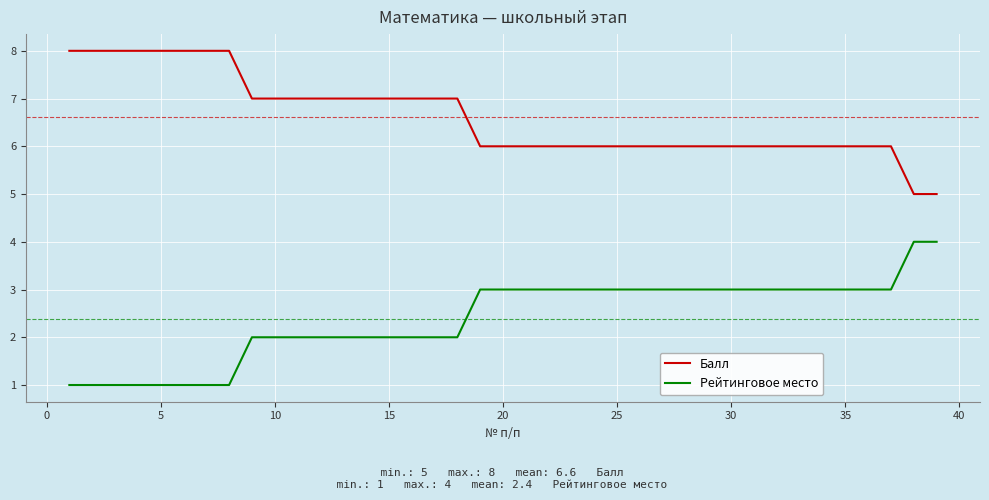

True or false: Рейтинговое место and Балл cross at least once.

False